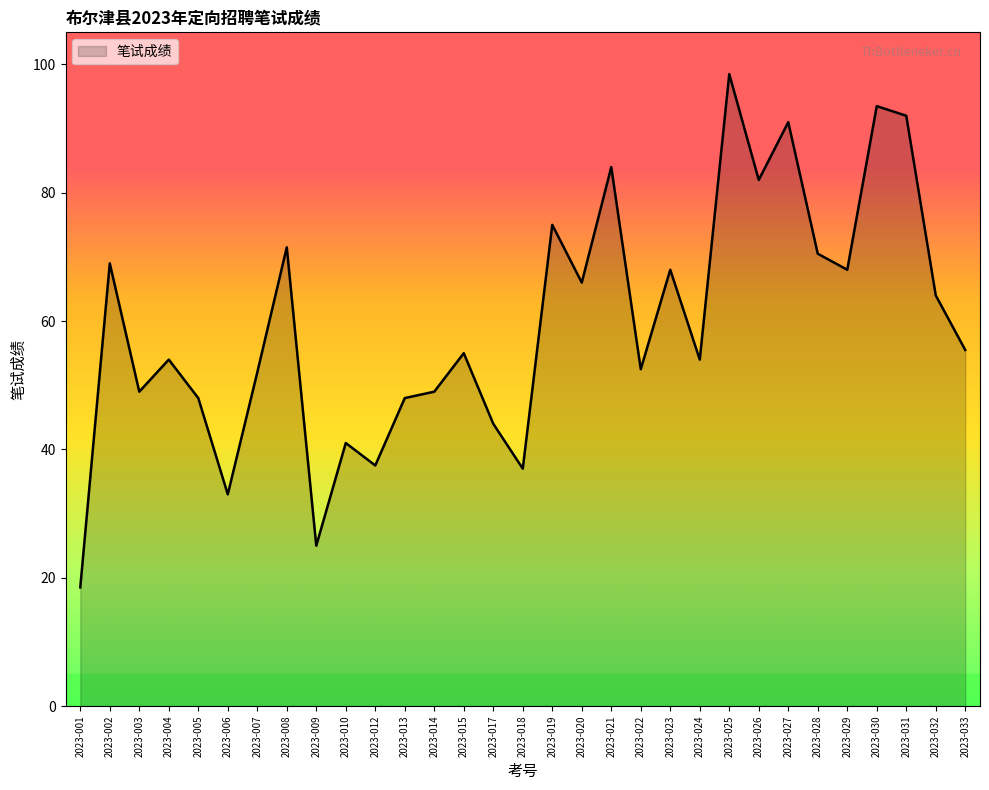

What value does the data have at 2023-032?

64.0